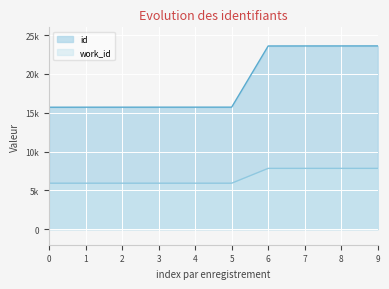

What is the value of the work_id point at the 5th from the left?

5925